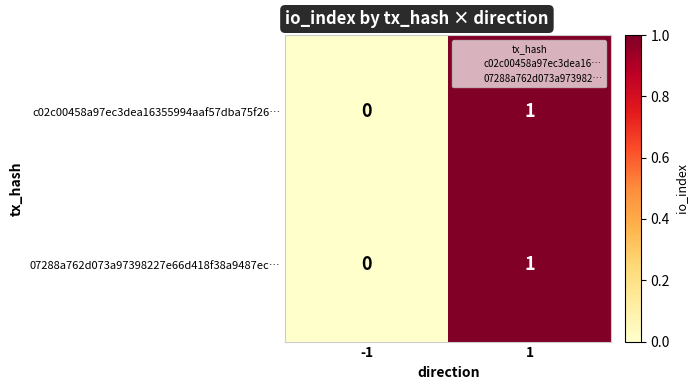

List the labels in order of 07288a762d073a97398227e66d418f38a9487ec… value, largest first.

1, -1